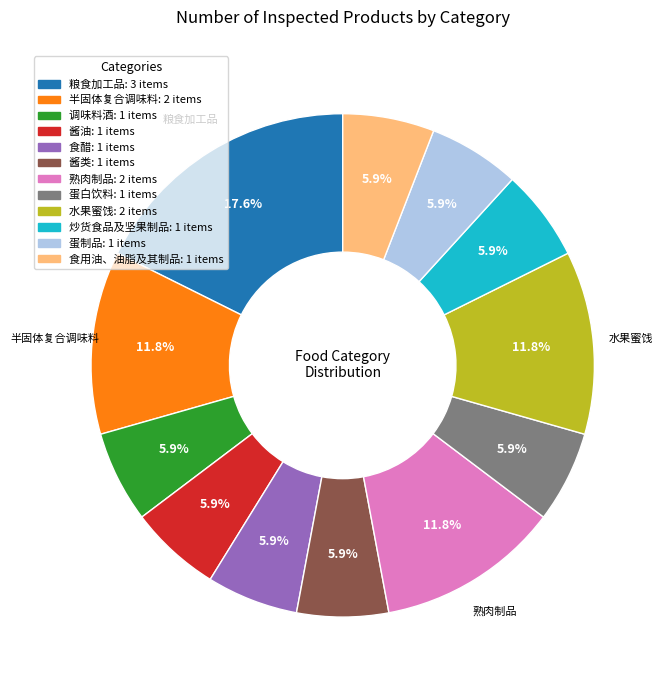

How many slices are in this pie chart?

12